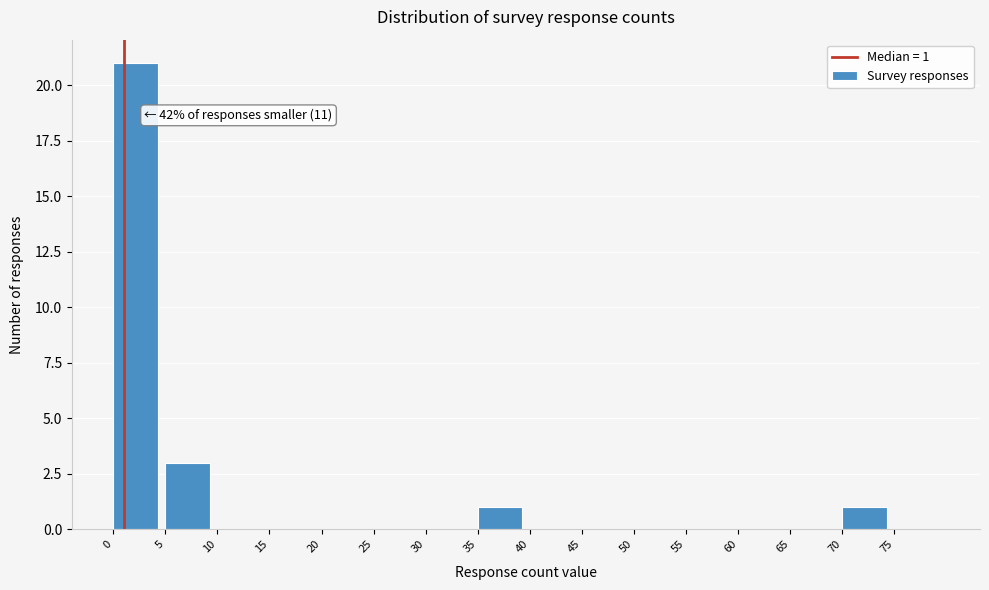

Which range on the x-axis has the tallest bar?

0 to 5